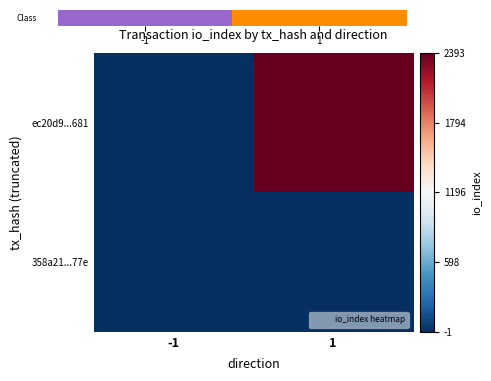

Which series has the largest total across all categories?

ec20d9...681